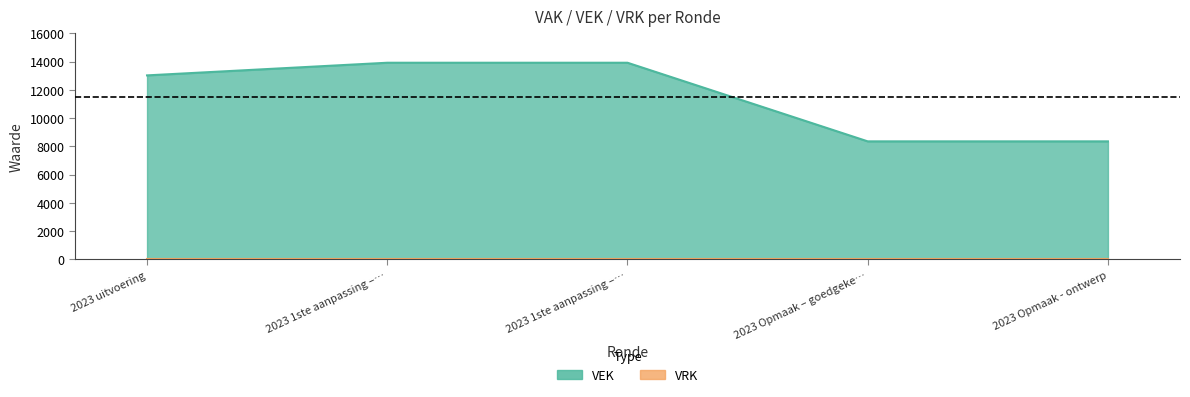

The value at 2023 Opmaak - ontwerp is 11220. True or false?

False